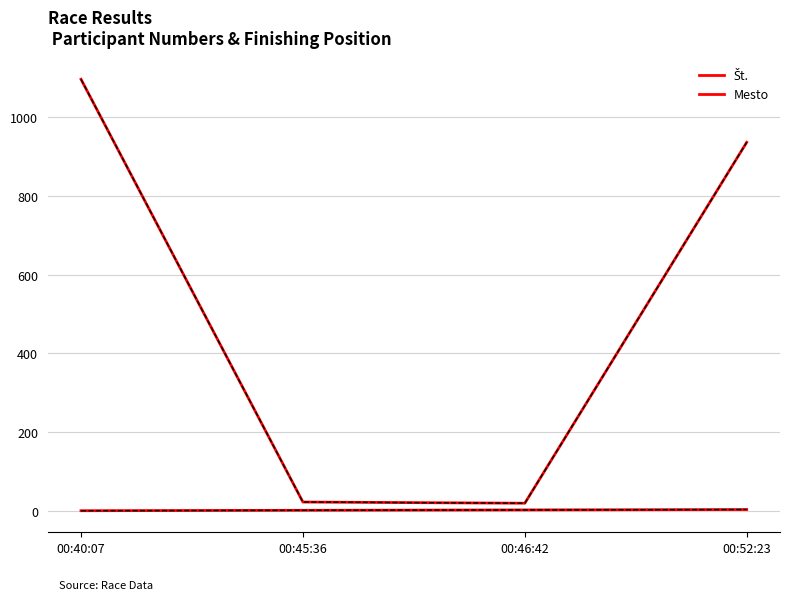

At which label does Mesto reach its minimum?

00:40:07